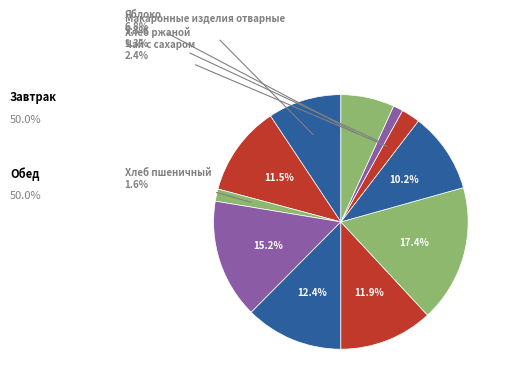

Count the number of slices in the pie.

11